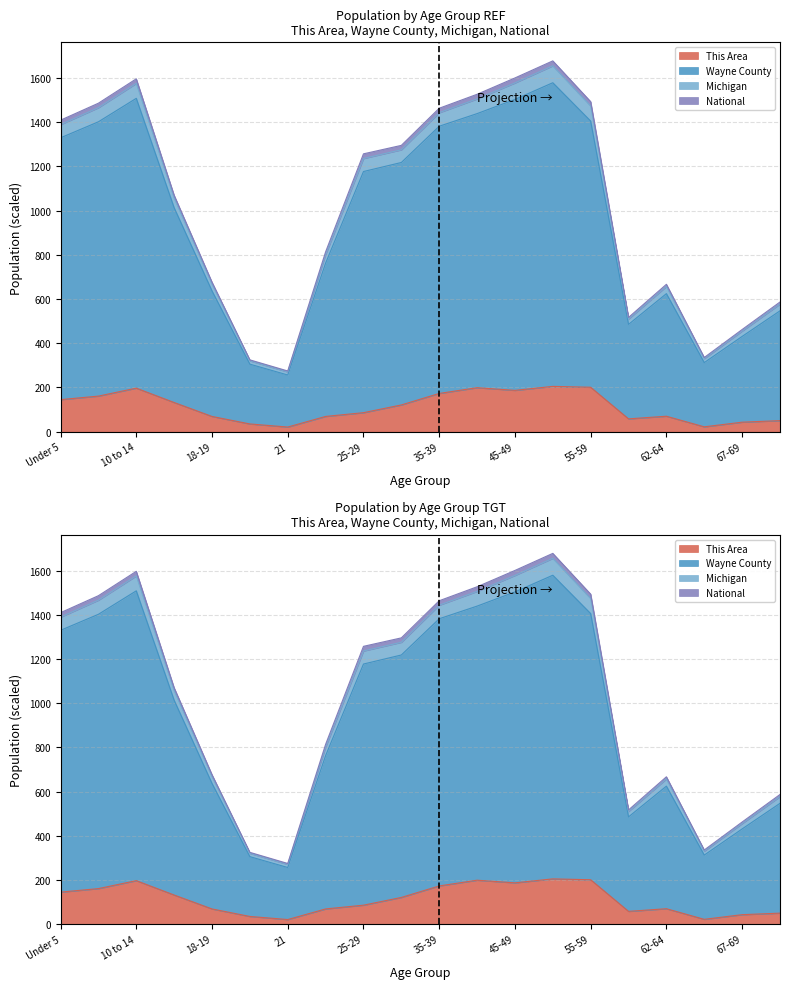

How many interior local valleys does the Michigan series have?

3